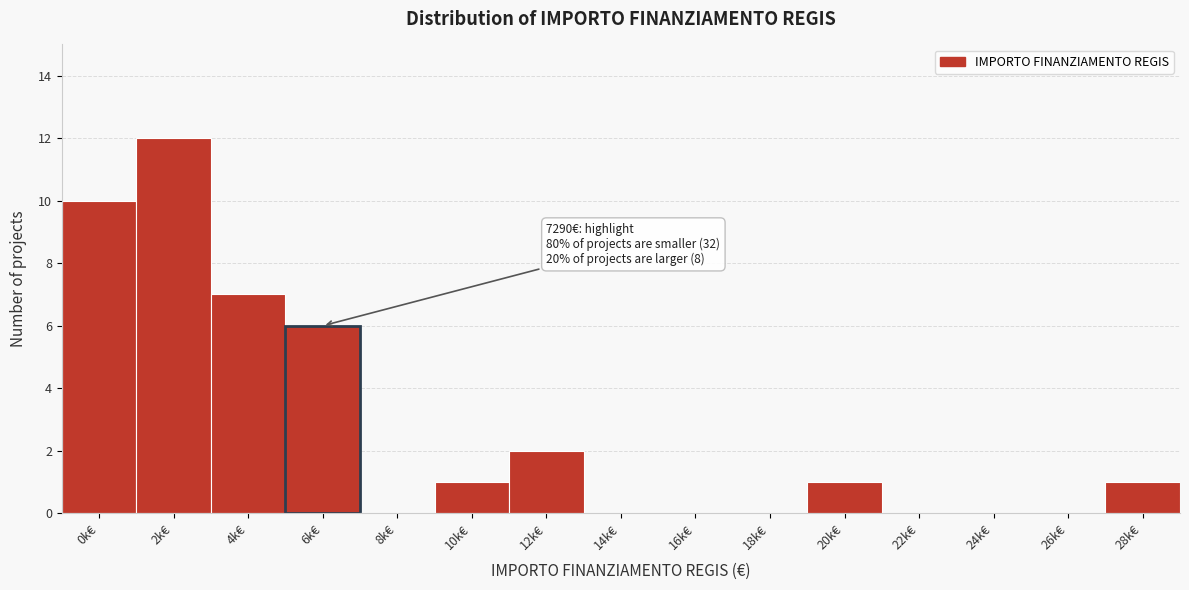

Reading left to right, list all the values displayed in this chart.

0k€=10	2k€=12	4k€=7	6k€=6	8k€=0	10k€=1	12k€=2	14k€=0	16k€=0	18k€=0	20k€=1	22k€=0	24k€=0	26k€=0	28k€=1